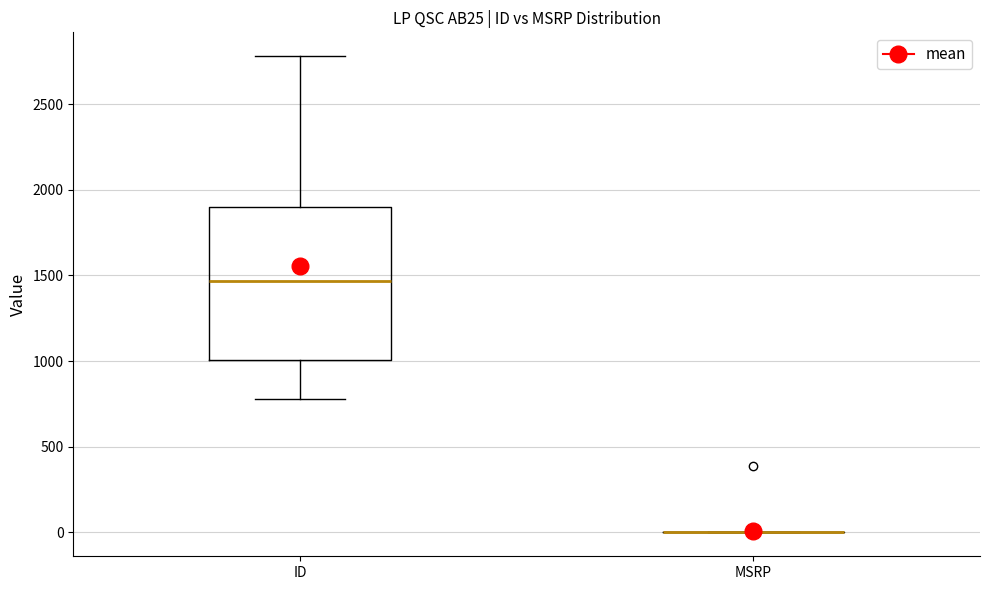

Reading left to right, read every box against the y-axis: the position of its median line, the range the box covers, and the ends of its whiskers. The values are not printed on the chart, so give them approximately, as read against the axis.

ID: median 1450, box 1000 to 1900, whiskers 800 to 2800
MSRP: box collapsed to a line at 0, whiskers 0 to 0